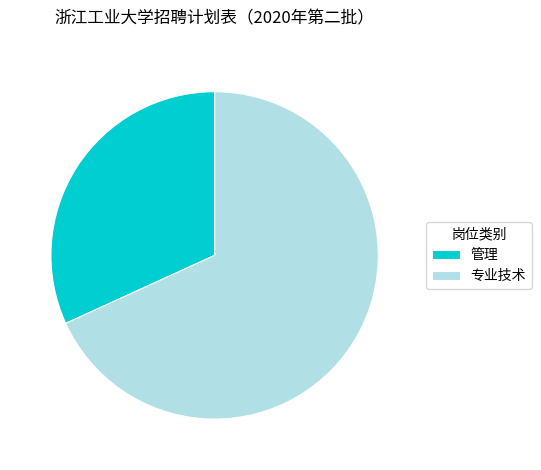

Combined, do 管理 and 专业技术 account for over 50%?

Yes